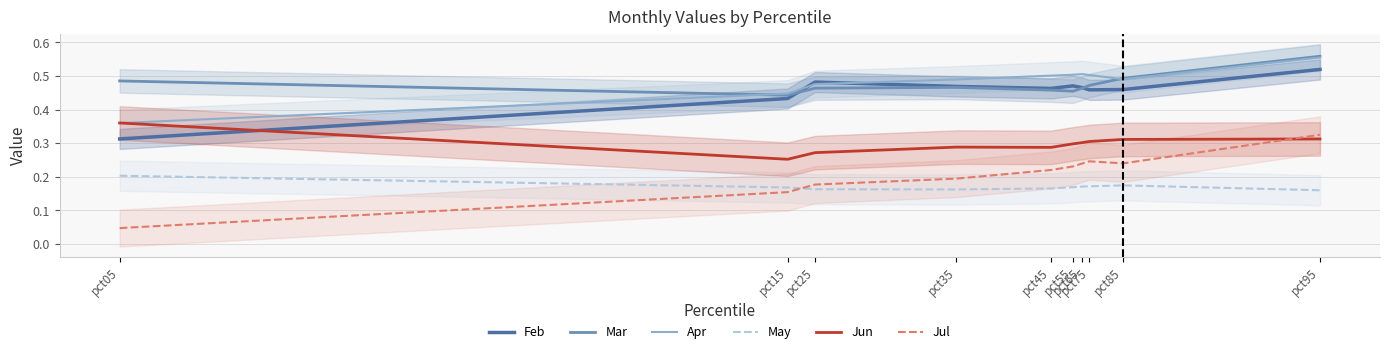

Is it true that Mar equals 0.5 at pct05?

True